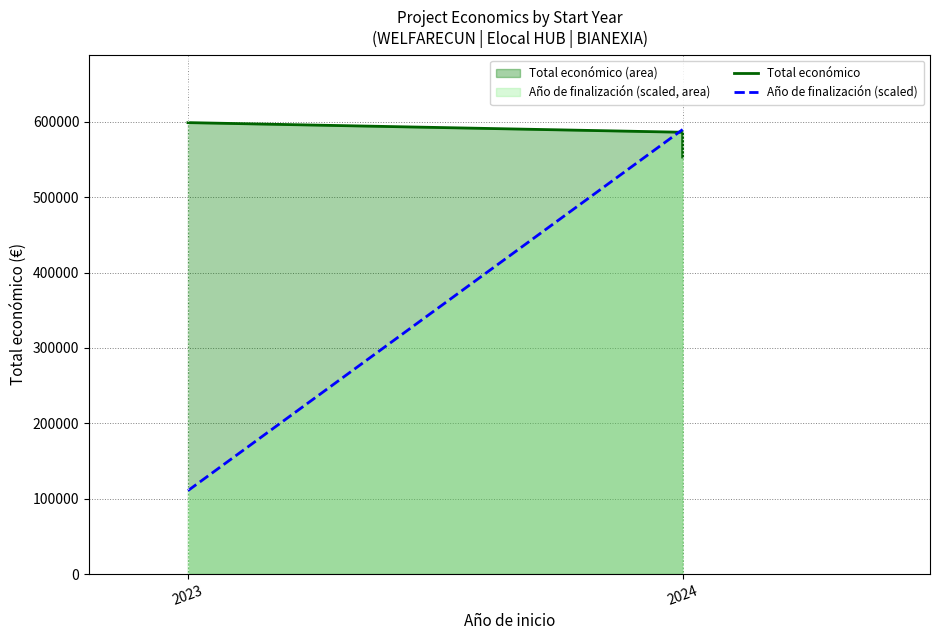

Between 2023 and 2024, which series saw the biggest shift?

Año de finalización (scaled)